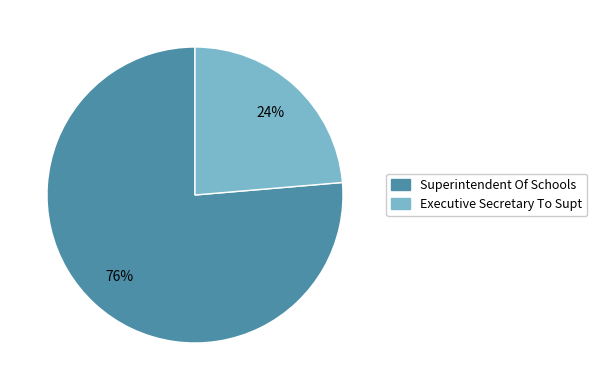

Do Superintendent Of Schools and Executive Secretary To Supt together represent more than half of the pie?

Yes